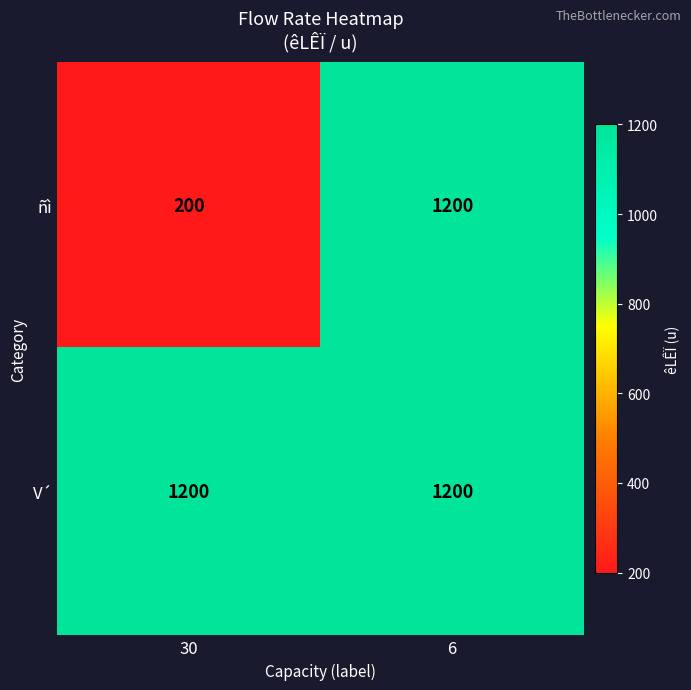

What is the total value across all series at 6?

2400